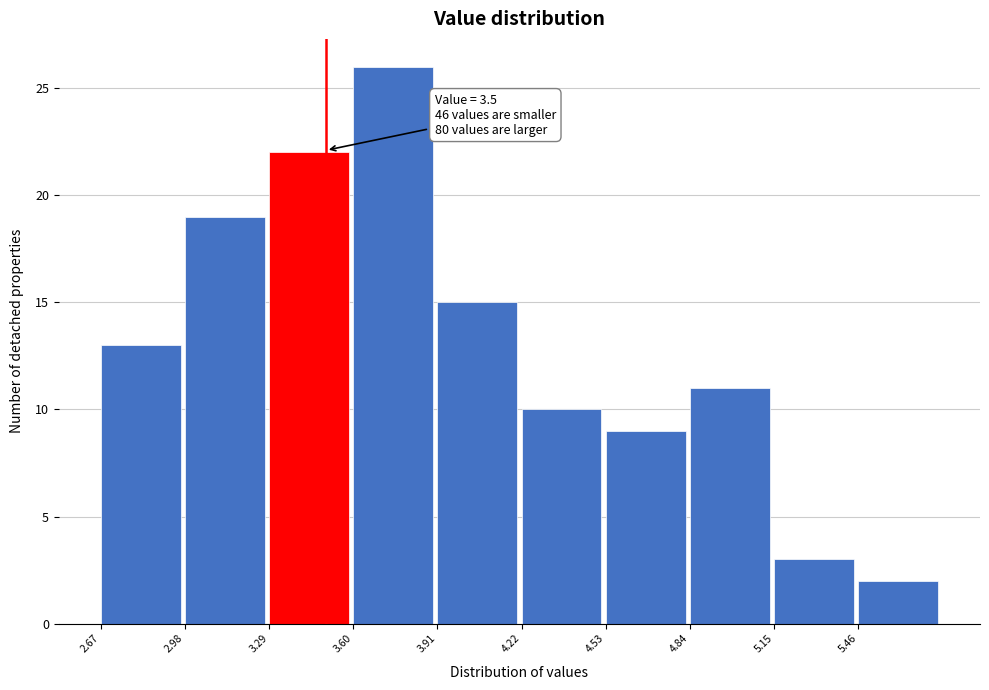

Over which range of the x-axis is the bar tallest?

3.60 to 3.91